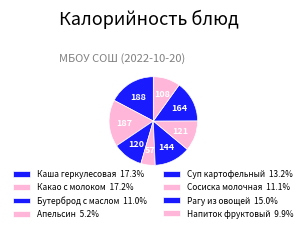

Rank the categories by value from highest to lowest.

Каша геркулесовая, Какао с молоком, Рагу из овощей, Суп картофельный, Сосиска молочная, Бутерброд с маслом, Напиток фруктовый, Апельсин